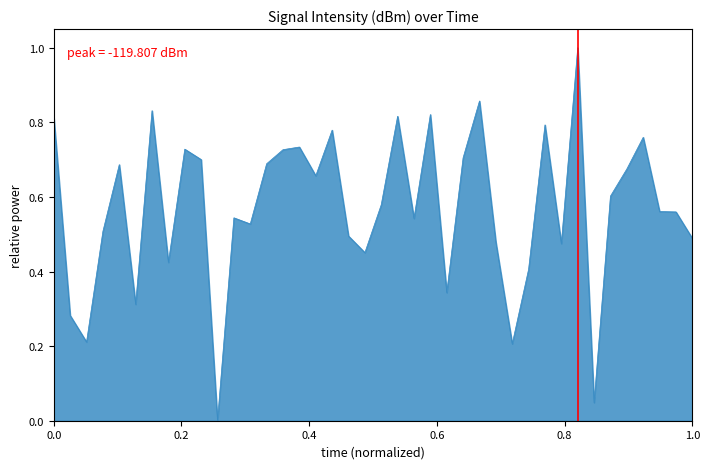

What is the maximum value shown in the chart?

1.0